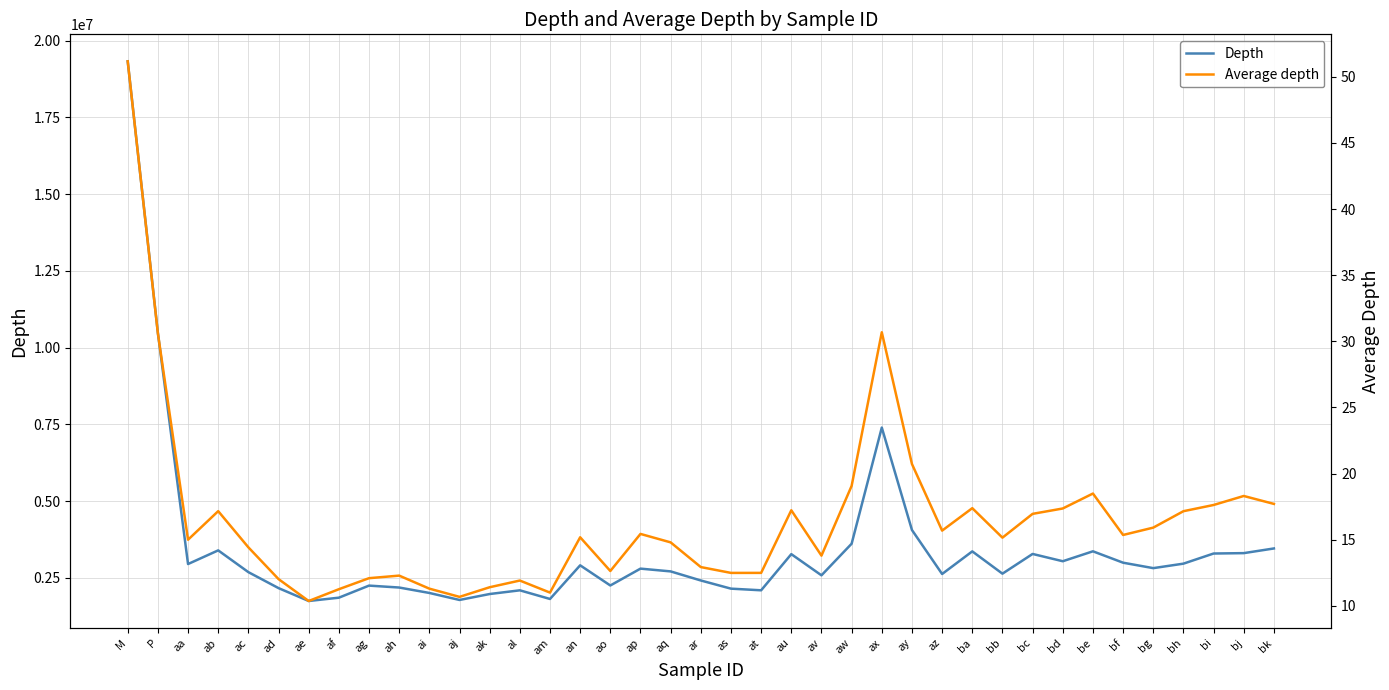

Reading left to right, transcribe all the data shown in this chart.

Depth: 19324798.0	10478630.0	2952003.0	3396729.0	2688144.0	2167919.0	1748029.0	1855864.0	2249317.0	2186707.0	2010004.0	1781713.0	1975359.0	2095812.0	1814151.0	2910122.0	2253395.0	2802217.0	2712002.0	2416235.0	2150131.0	2096563.0	3274240.0	2584171.0	3613698.0	7396081.0	4060237.0	2627302.0	3364247.0	2638258.0	3280406.0	3043134.0	3366467.0	2995472.0	2818413.0	2964248.0	3294426.0	3307075.0	3459332.0
Average depth: 51.2	30.6	15.0	17.2	14.4	12.0	10.4	11.3	12.1	12.3	11.3	10.7	11.4	11.9	11.0	15.2	12.6	15.4	14.8	12.9	12.5	12.5	17.2	13.8	19.1	30.7	20.7	15.7	17.4	15.2	17.0	17.4	18.5	15.4	15.9	17.2	17.6	18.3	17.7